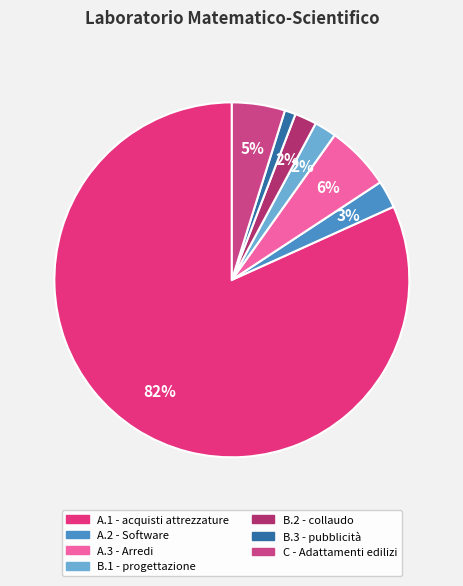

To the nearest percent, what is the average slice percentage?

14%